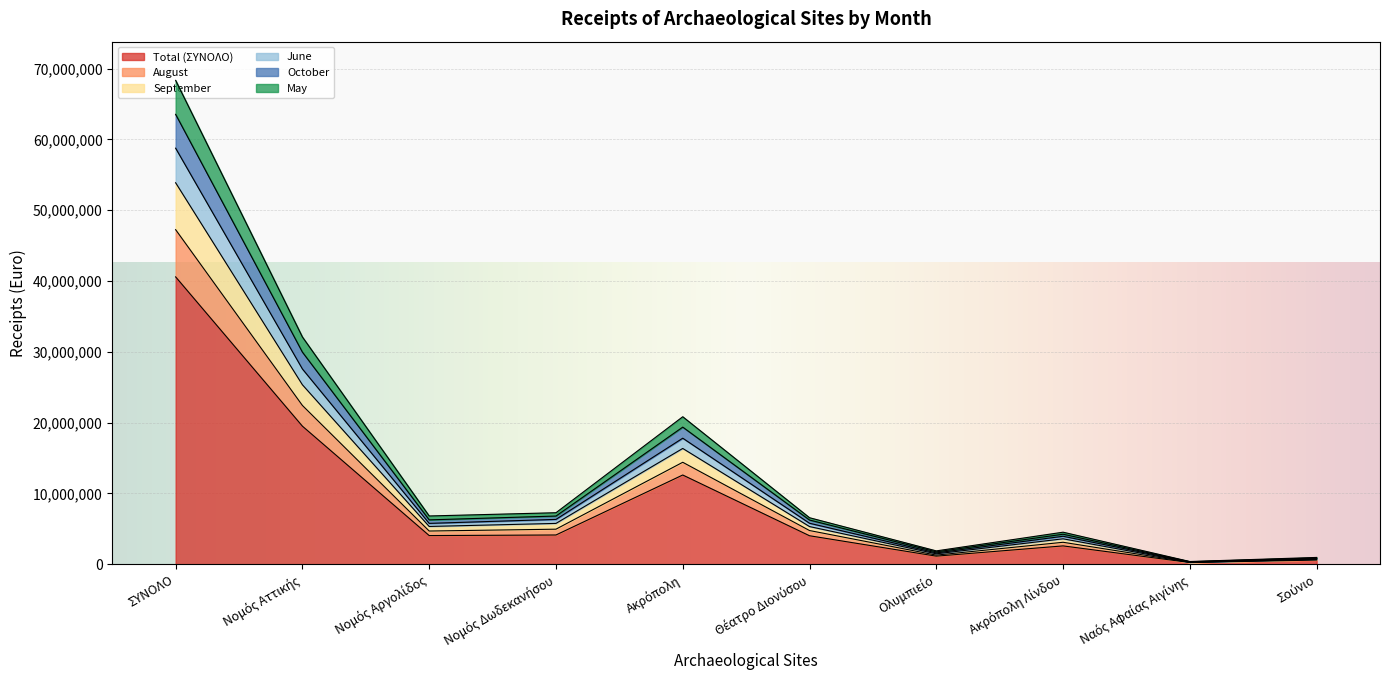

Rank the categories by June value from lowest to highest.

Ναός Αφαίας Αιγίνης, Σούνιο, Ολυμπιείο, Ακρόπολη Λίνδου, Θέατρο Διονύσου, Νομός Αργολίδος, Νομός Δωδεκανήσου, Ακρόπολη, Νομός Αττικής, ΣΥΝΟΛΟ